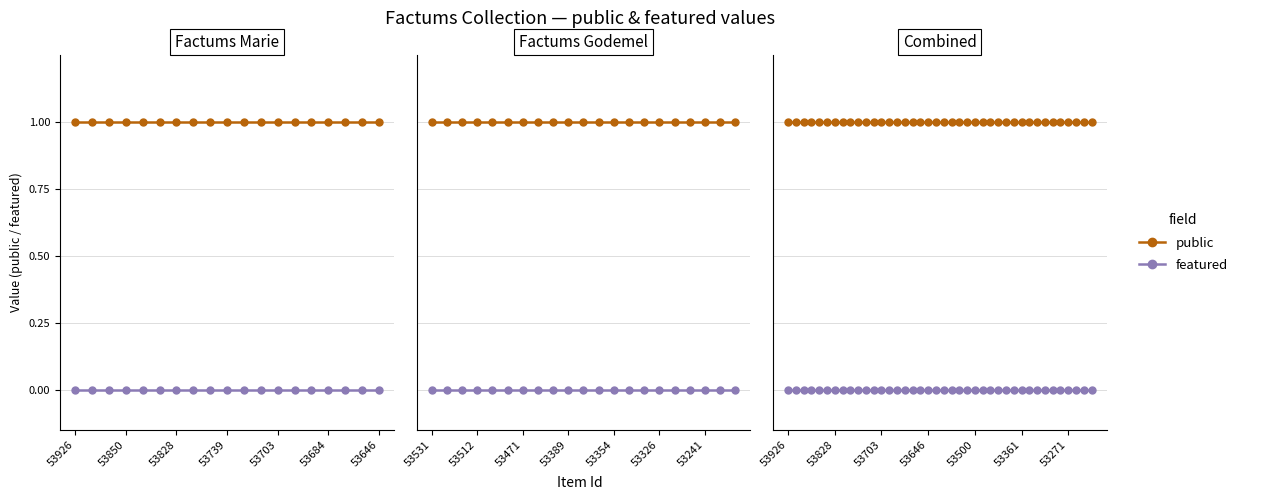

What is the maximum value shown in the chart?

1